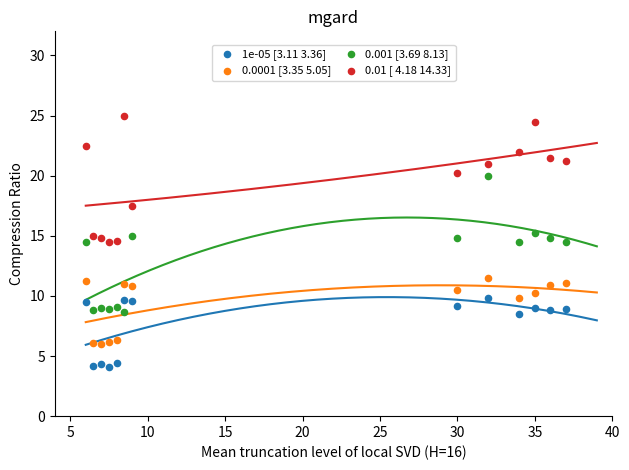

What are all the series names shown in the legend?

1e-05 [3.11 3.36], 0.0001 [3.35 5.05], 0.001 [3.69 8.13], 0.01 [ 4.18 14.33]